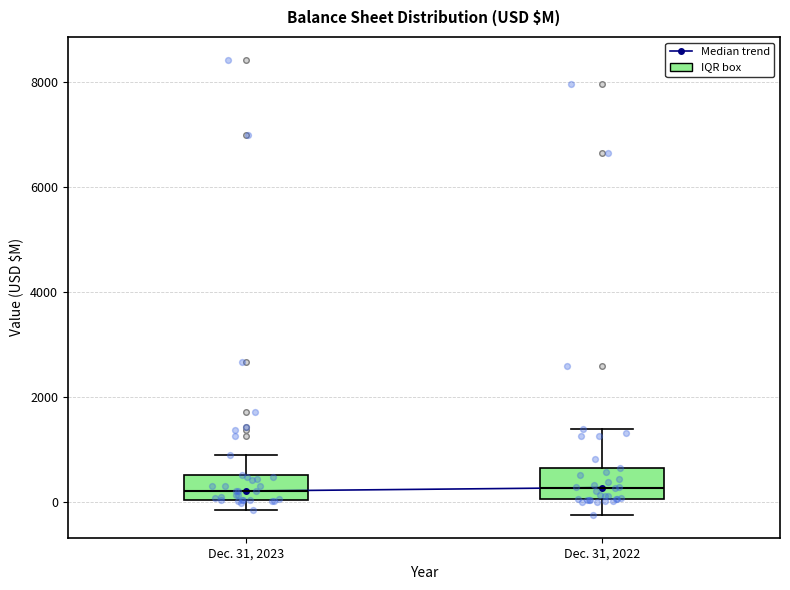

Reading left to right, transcribe this box plot: for each box, give where its median line is, the range the box spans, and where its two whiskers end, as read against the y-axis. The values are not printed on the chart, so give them approximately, as read against the axis.

Dec. 31, 2023: median 200, box 0 to 600, whiskers -200 to 800
Dec. 31, 2022: median 200, box 0 to 600, whiskers -200 to 1400